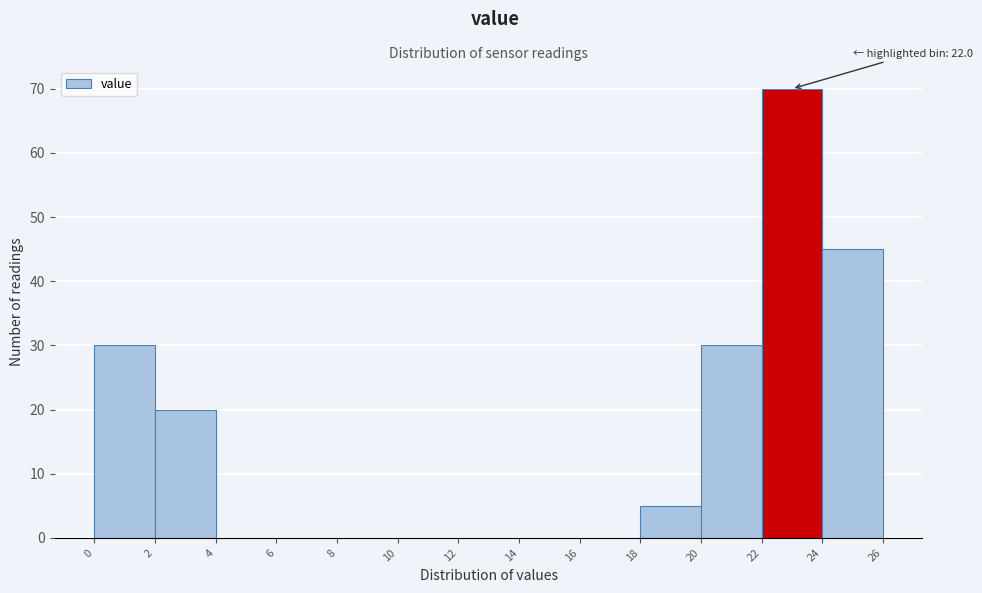

Over which range of the x-axis is the bar tallest?

22 to 24